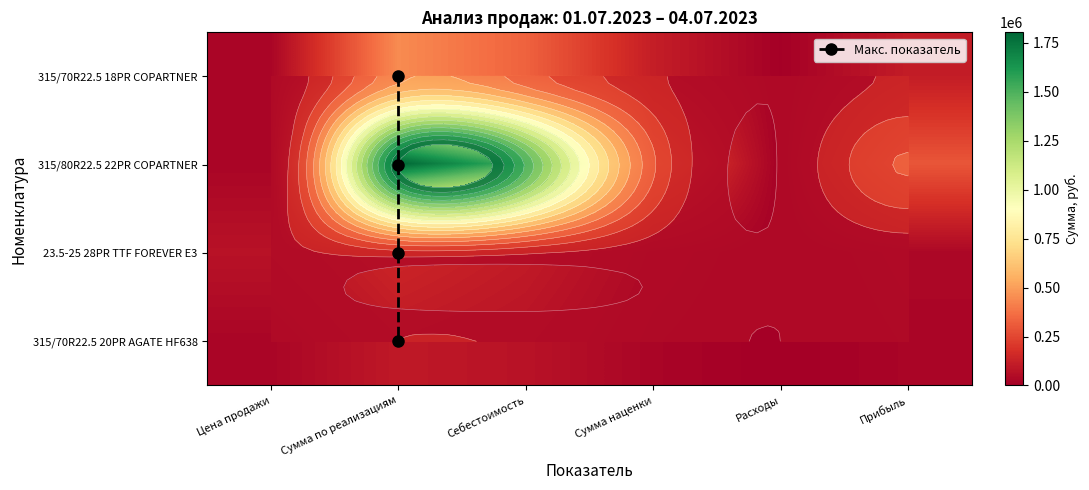

What is the sum of all 315/80R22.5 22PR COPARTNER values?

3930824.6